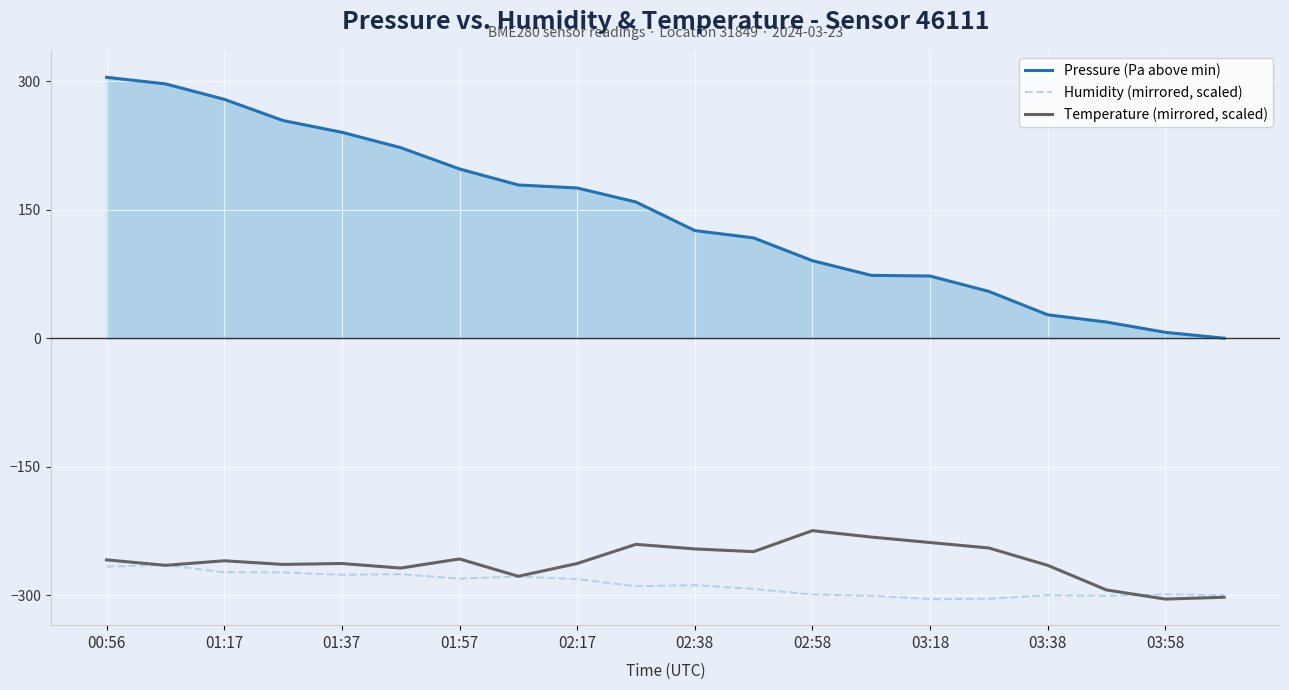

How many lines are shown in the chart?

3